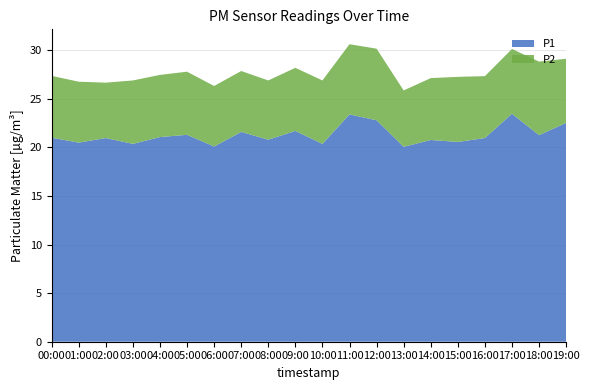

Reading left to right, list all the values displayed in this chart.

P1: 00:00=21.0	01:00=20.5	02:00=21.0	03:00=20.4	04:00=21.1	05:00=21.3	06:00=20.1	07:00=21.6	08:00=20.8	09:00=21.7	10:00=20.4	11:00=23.4	12:00=22.8	13:00=20.1	14:00=20.8	15:00=20.6	16:00=21.0	17:00=23.5	18:00=21.3	19:00=22.5
P2: 00:00=6.4	01:00=6.3	02:00=5.7	03:00=6.5	04:00=6.4	05:00=6.5	06:00=6.2	07:00=6.3	08:00=6.1	09:00=6.5	10:00=6.5	11:00=7.2	12:00=7.4	13:00=5.8	14:00=6.4	15:00=6.7	16:00=6.4	17:00=6.7	18:00=7.6	19:00=6.6